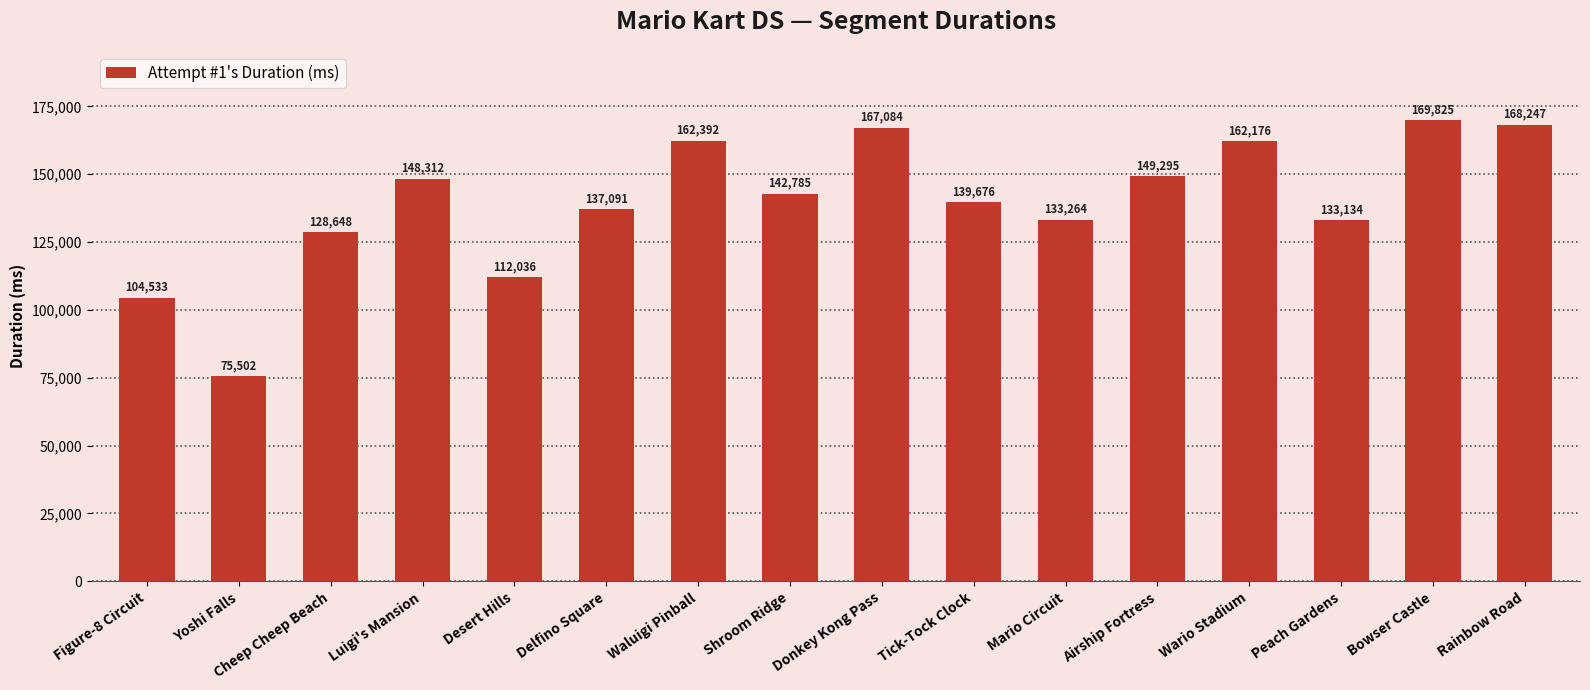

True or false: the data shows 137091 at Delfino Square.

True